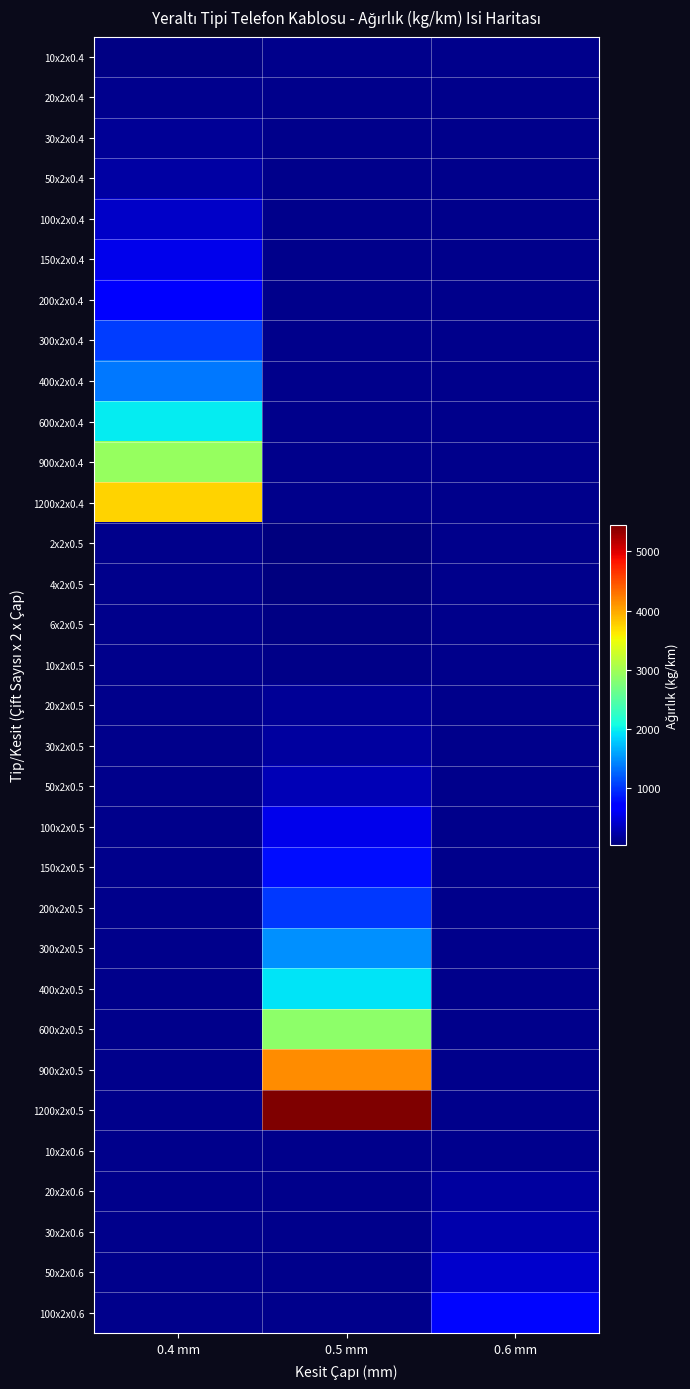

What is the greatest value displayed?

5441.0